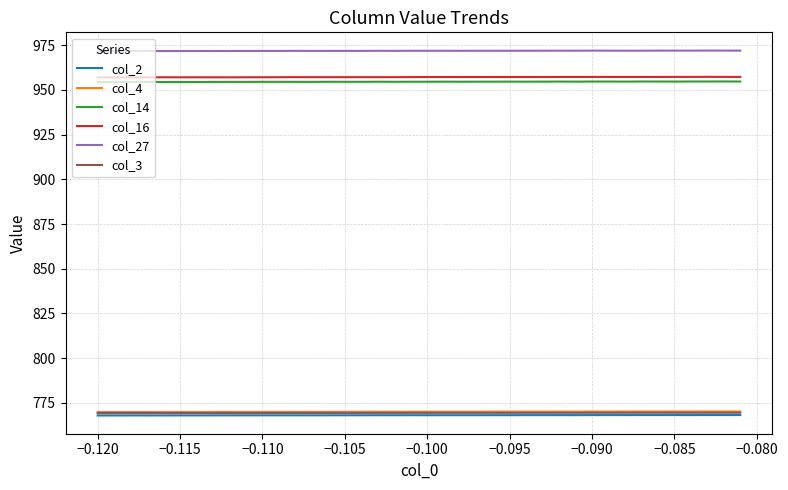

Which series has the largest total across all categories?

col_27